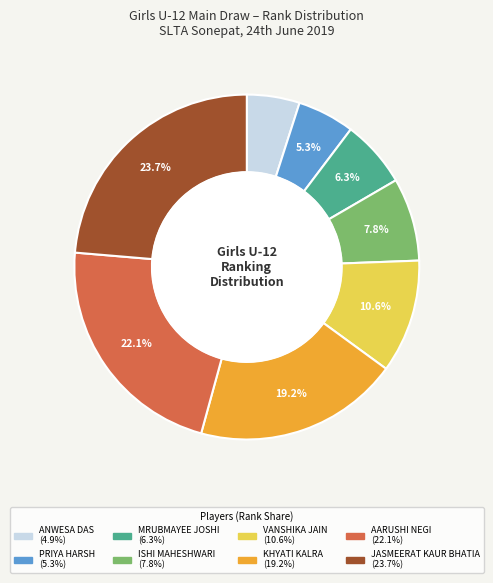

Combined, do KHYATI KALRA and AARUSHI NEGI account for over 50%?

No